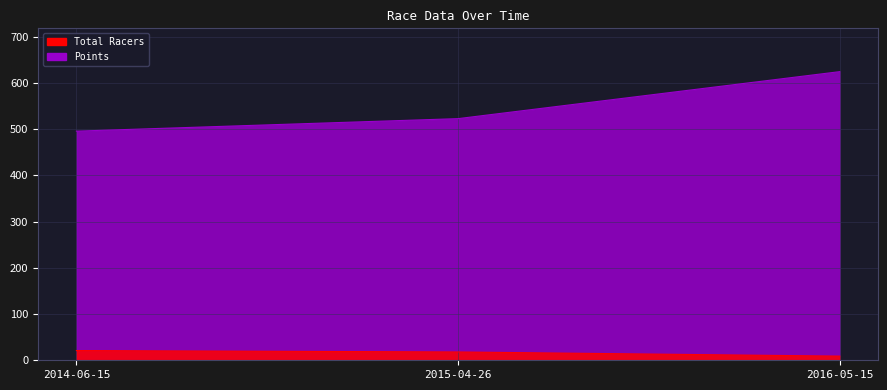

Reading left to right, what are all the values shown in this chart?

Total Racers: 21.0	18.0	9.0
Points: 495.4	522.5	624.1